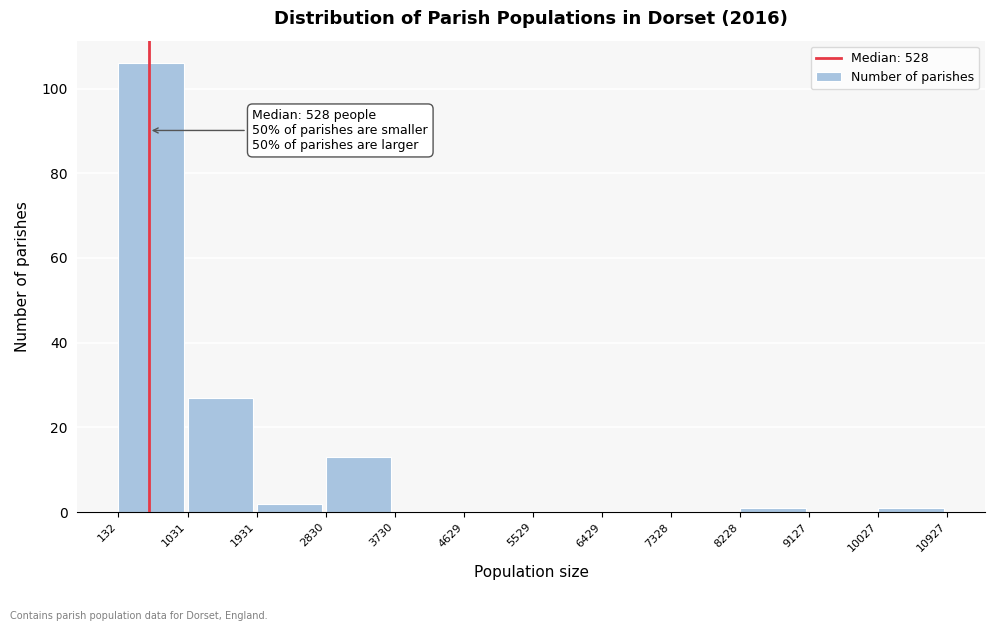

Over which range of the x-axis is the bar tallest?

132 to 1031